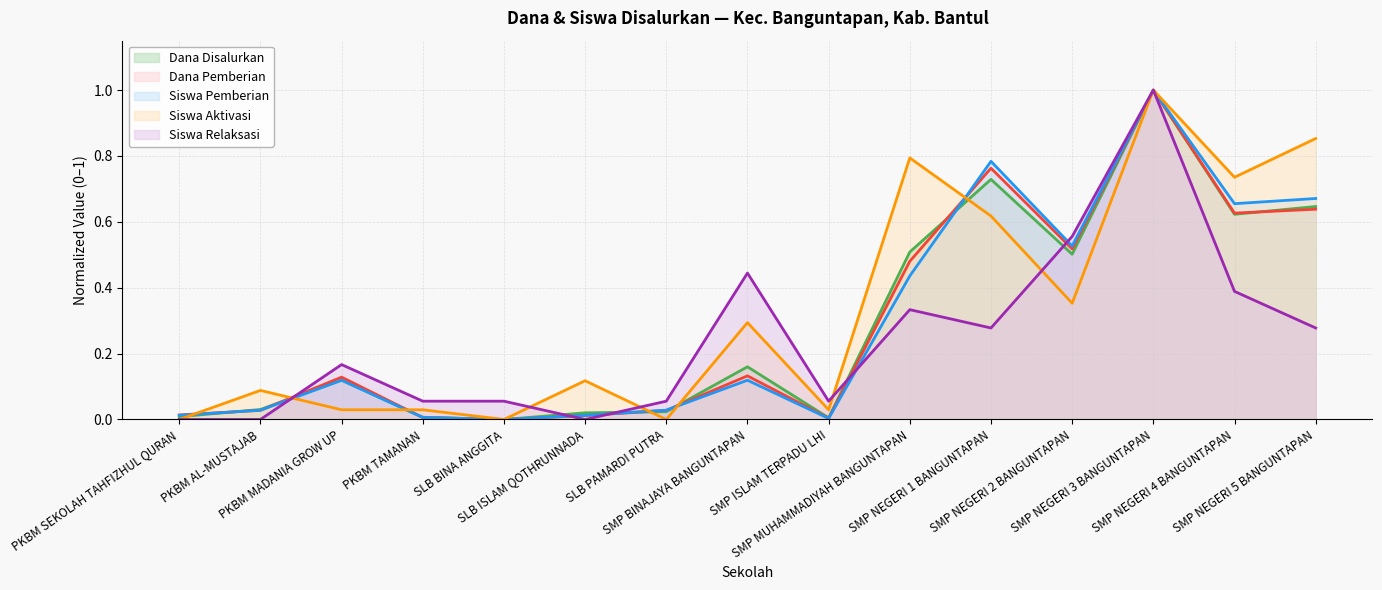

How many lines are shown in the chart?

5